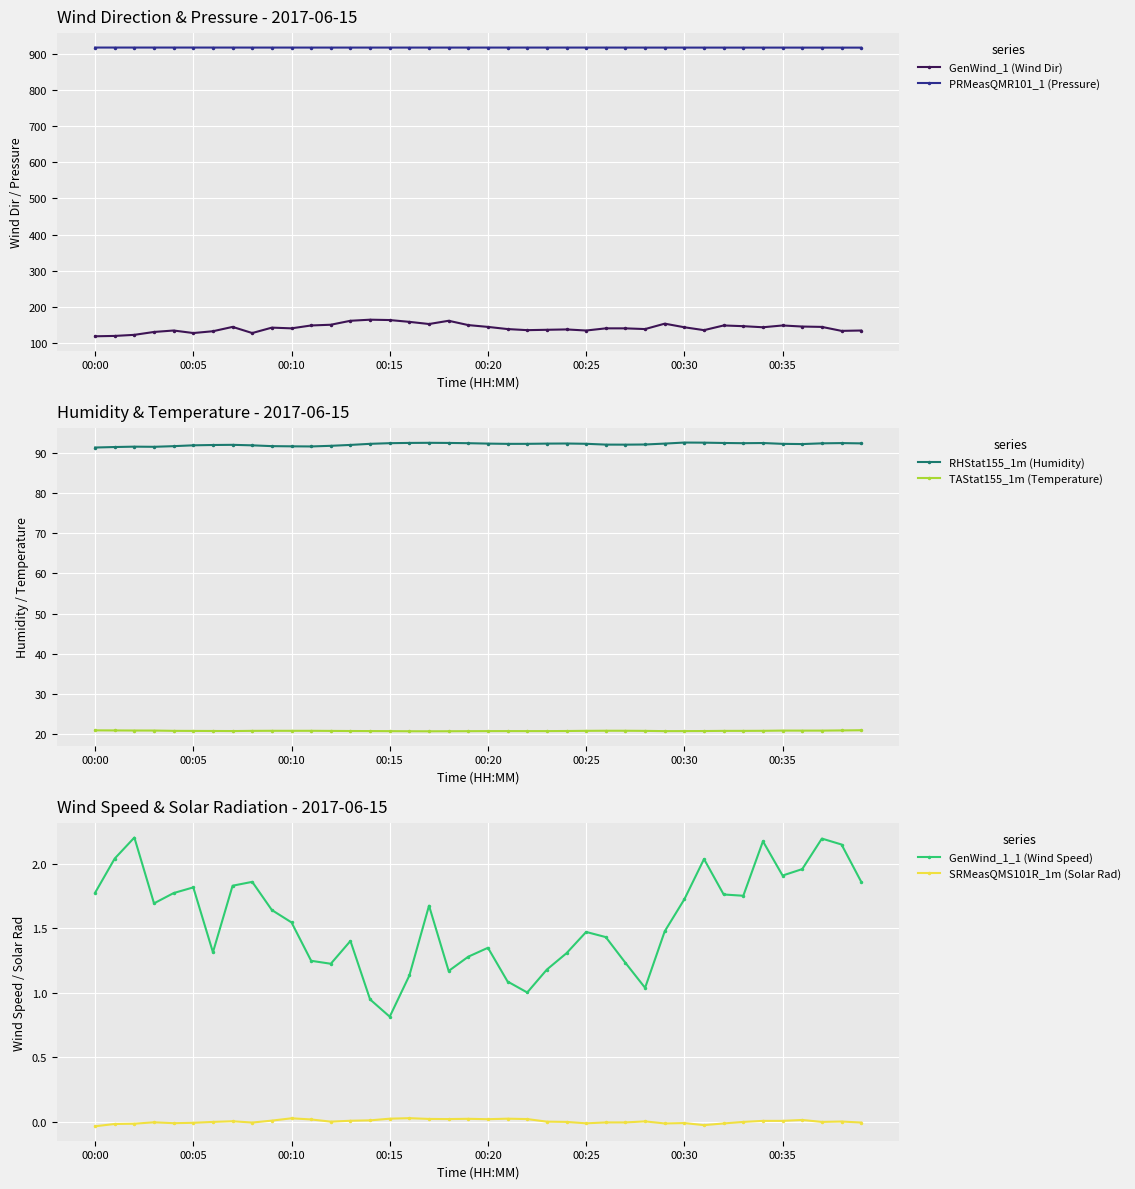

What is the lowest value of the GenWind_1 (Wind Dir) series?

118.0